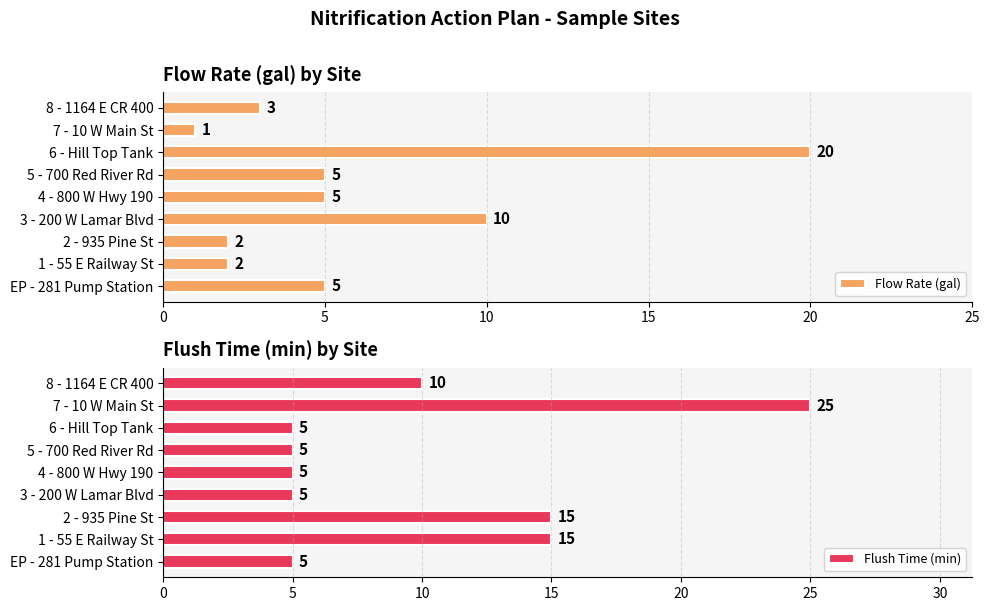

List the series in order of their overall mean, highest first.

Flush Time (min), Flow Rate (gal)